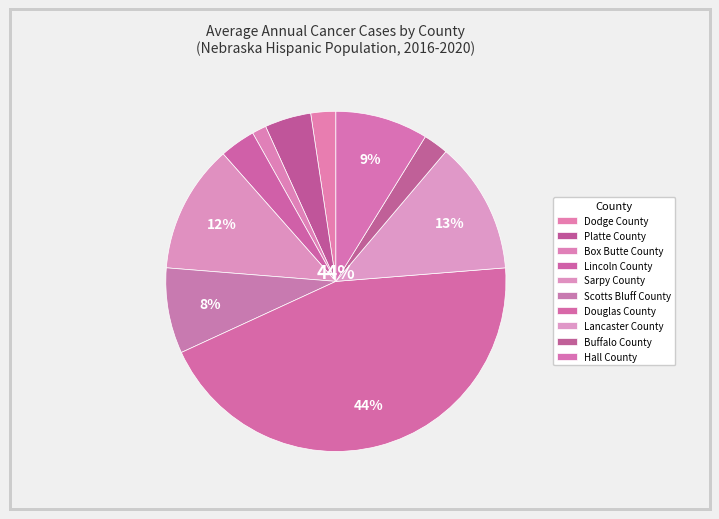

To the nearest percent, what percentage of the pie is Hall County?

9%